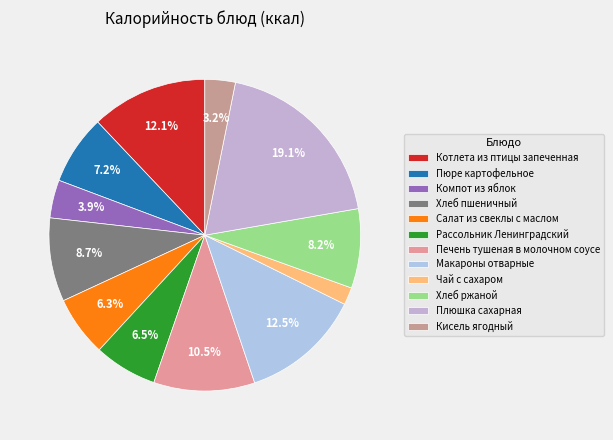

What is the change in value from Котлета из птицы запеченная to Рассольник Ленинградский?

-98